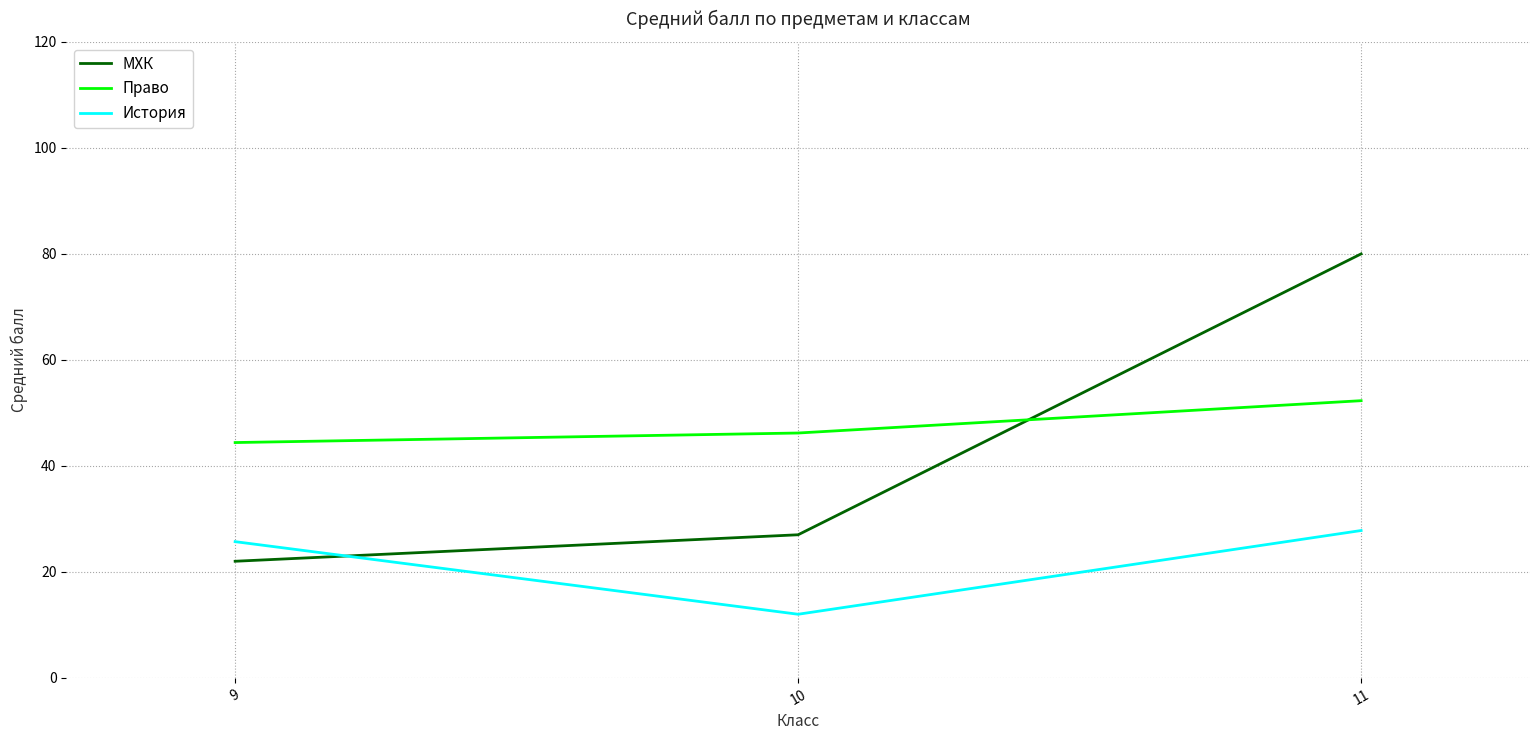

At which category is the sum across all series the highest?

11